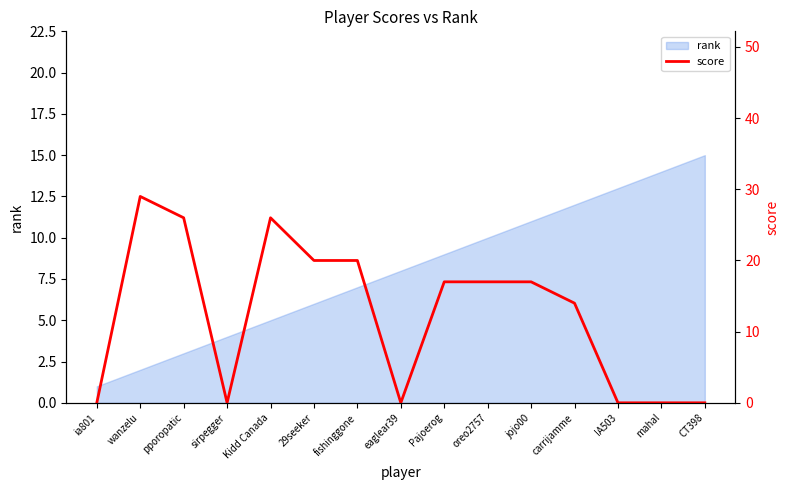

Does the chart display data point markers on the line(s)?

No